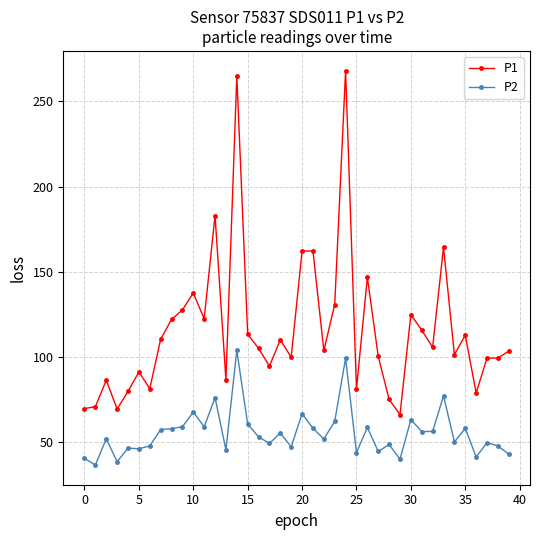

What is the minimum value shown in the chart?

36.5